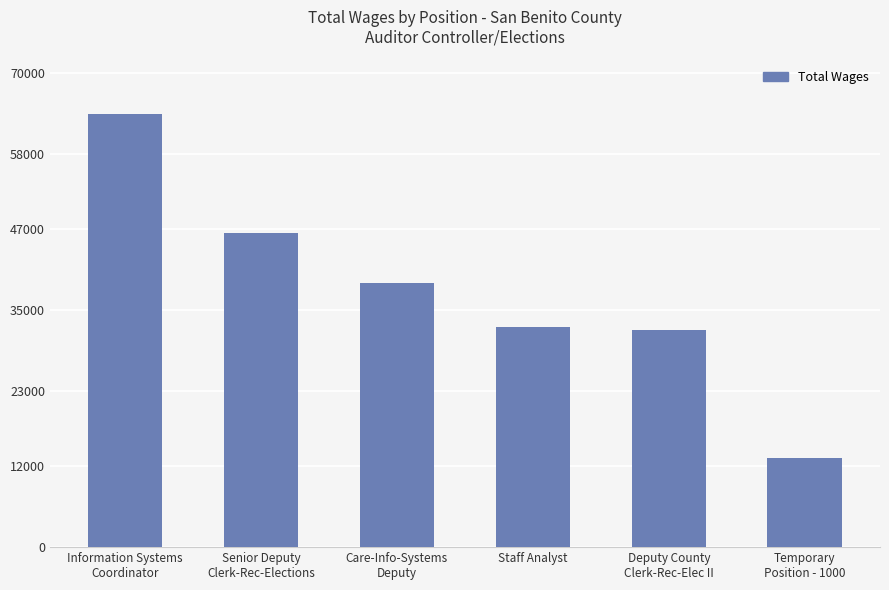

What value does the data have at Staff Analyst, to the nearest 50?

32500